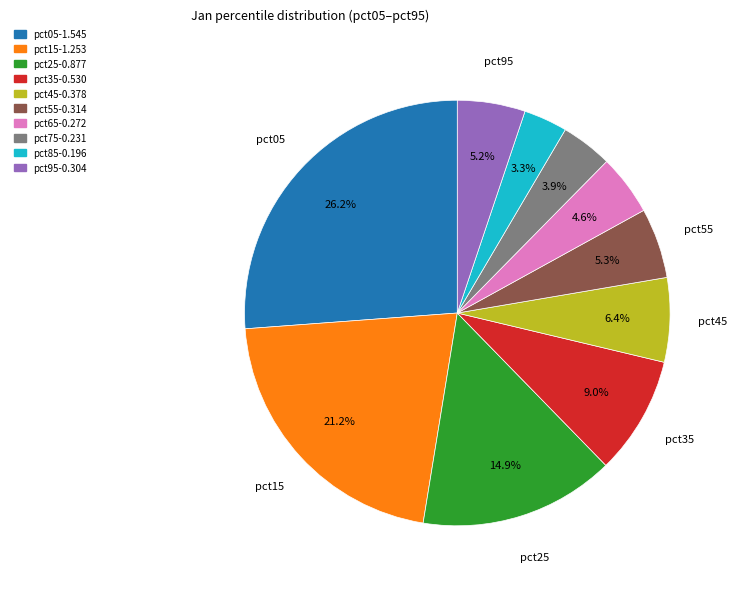

True or false: pct45 accounts for 6% of the total.

True